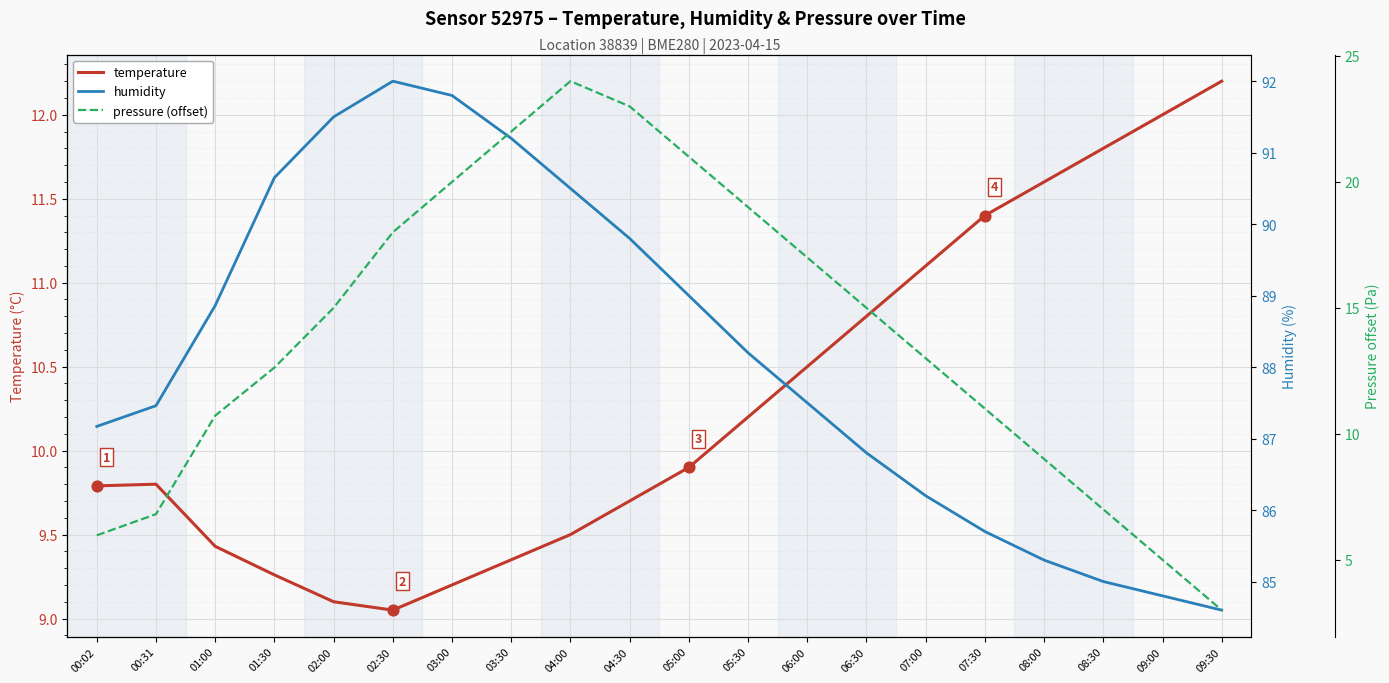

Which series reaches the maximum Y coordinate?

humidity